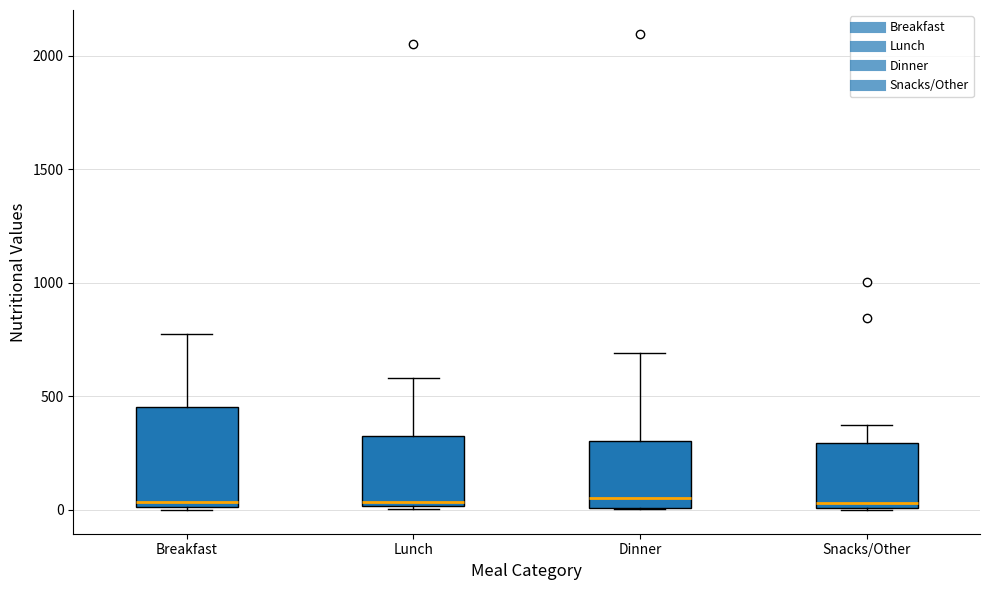

Where does the upper whisker of the box for Breakfast end on the y-axis? The values are not printed on the chart, so give them approximately, as read against the axis.

800